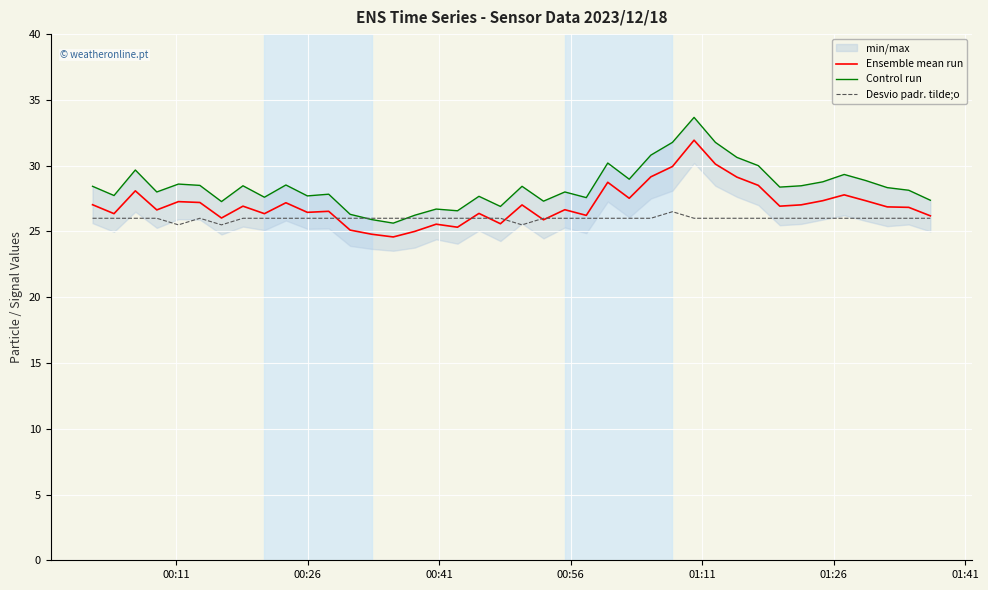

What is the highest value of the Desvio padr. tilde;o series?

26.5